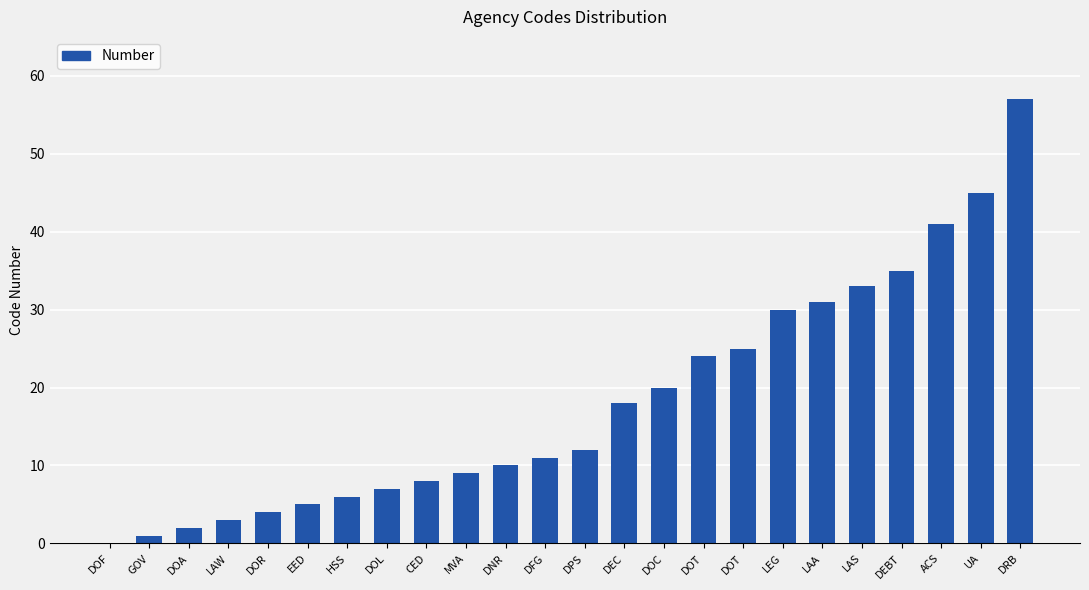

What is the value of the 6th bar from the left?

5